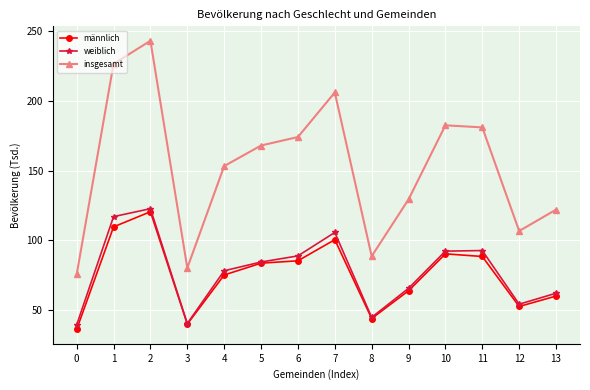

What is the lowest value of the männlich series?

36.1